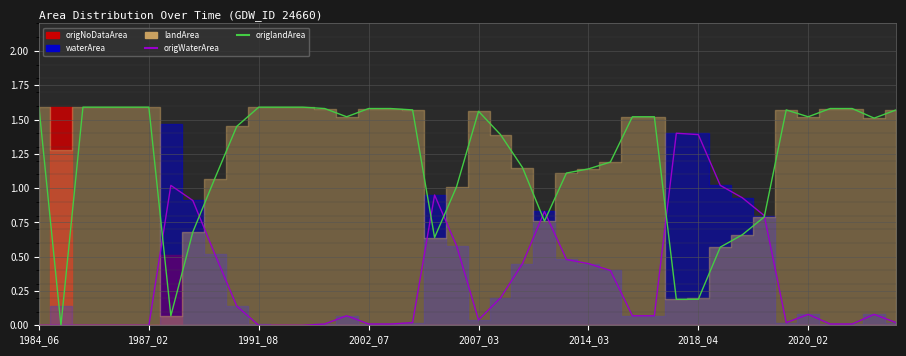

Between 13 and 25, which is larger?

25